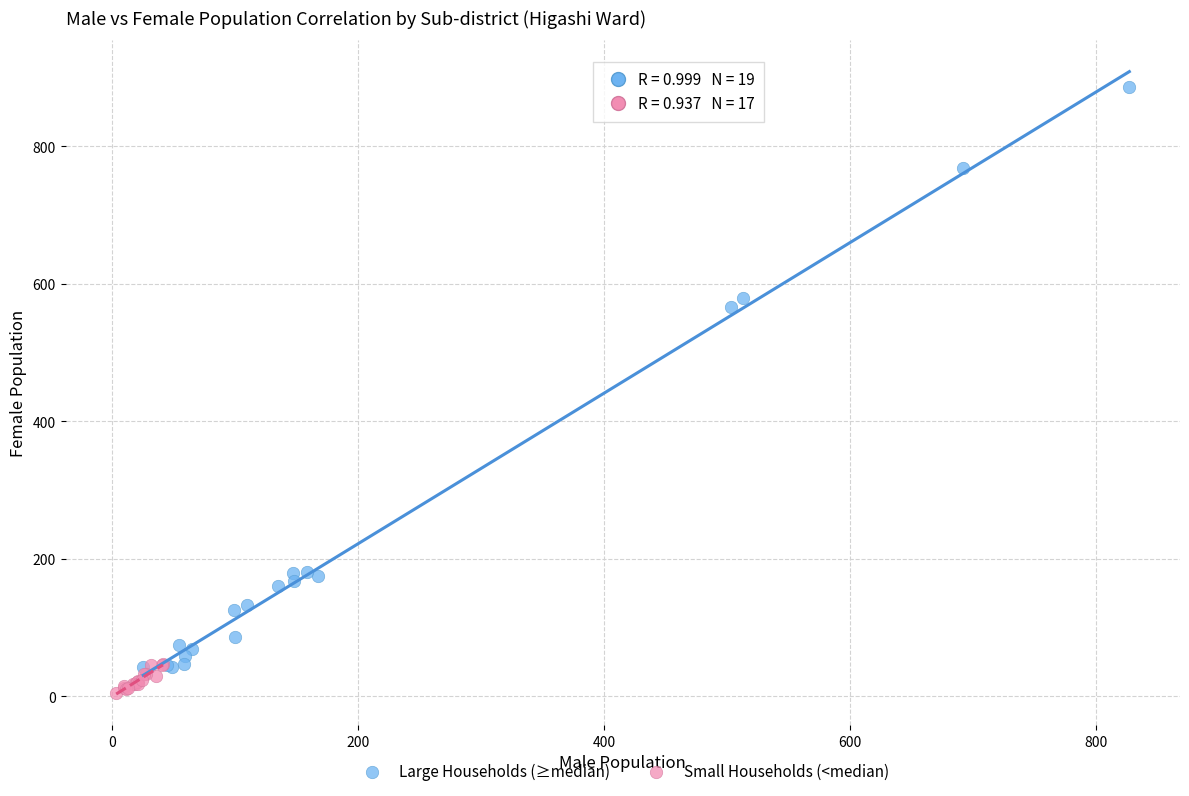

Which series has the widest spread of Y values?

Large Households (≥median)